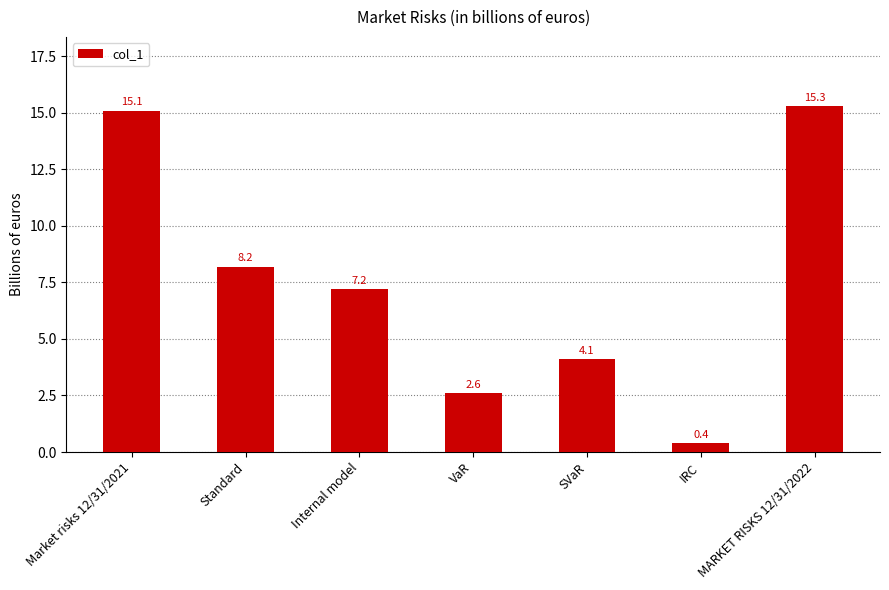

What is the difference between the second highest and second lowest values?

12.5